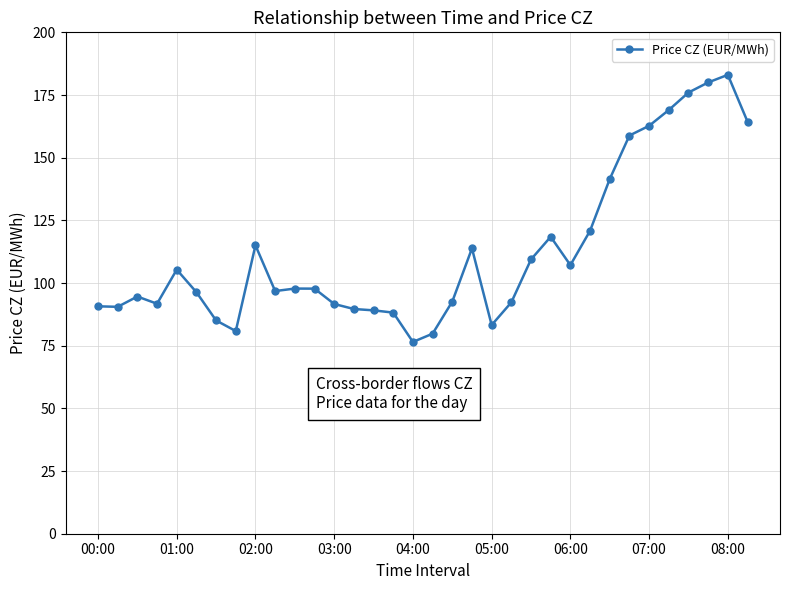

What is the minimum value shown in the chart?

76.5